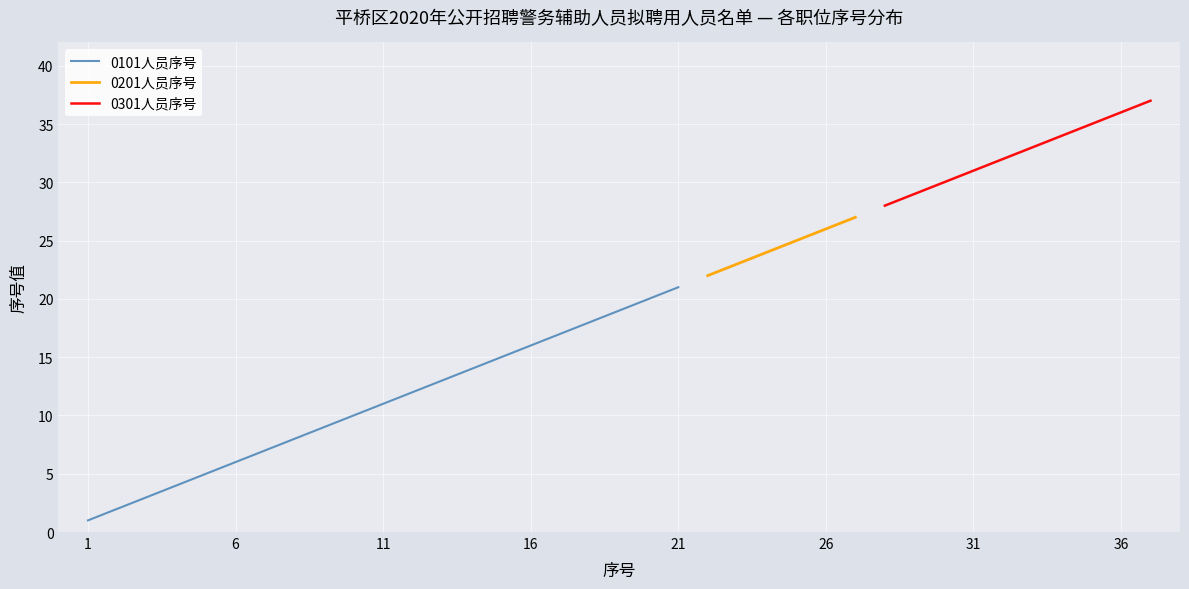

How many data points does each series have?

37